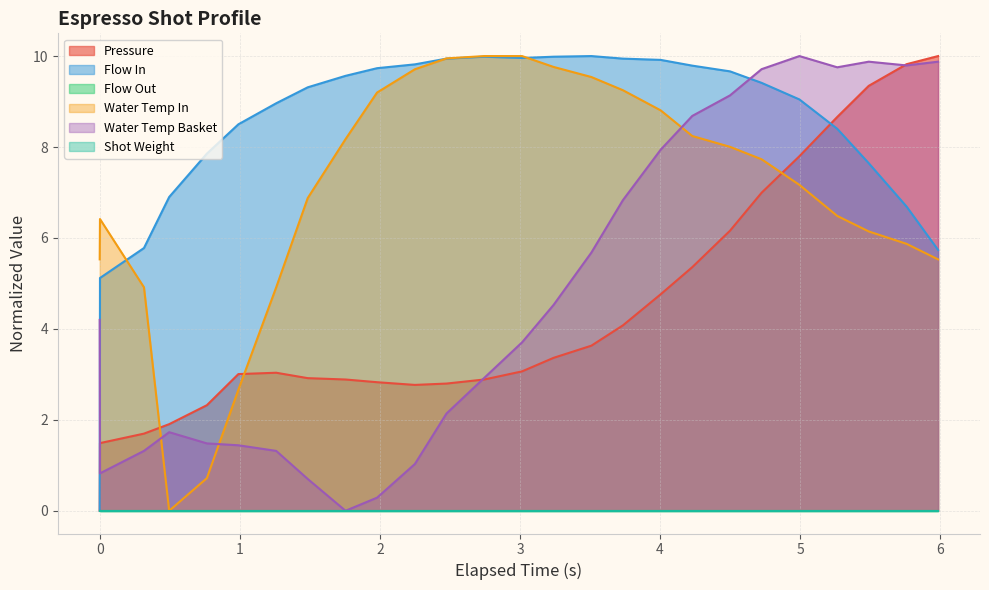

After their last crossing, which series has the higher values: flow_in or water_temperature_in?

flow_in